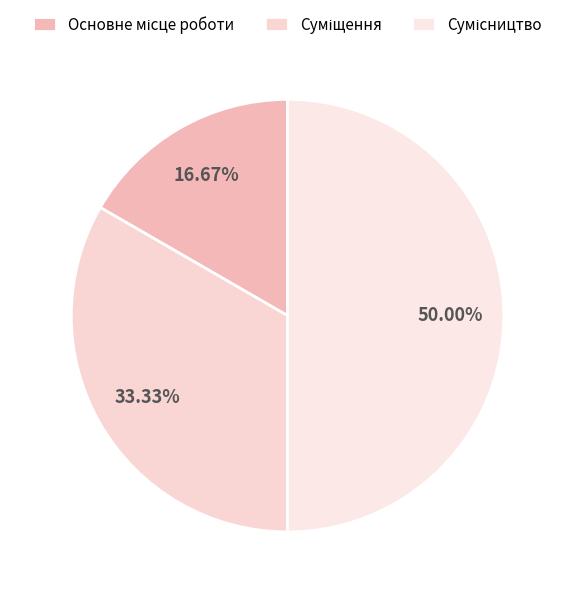

Between Суміщення and Основне місце роботи, which is larger?

Суміщення